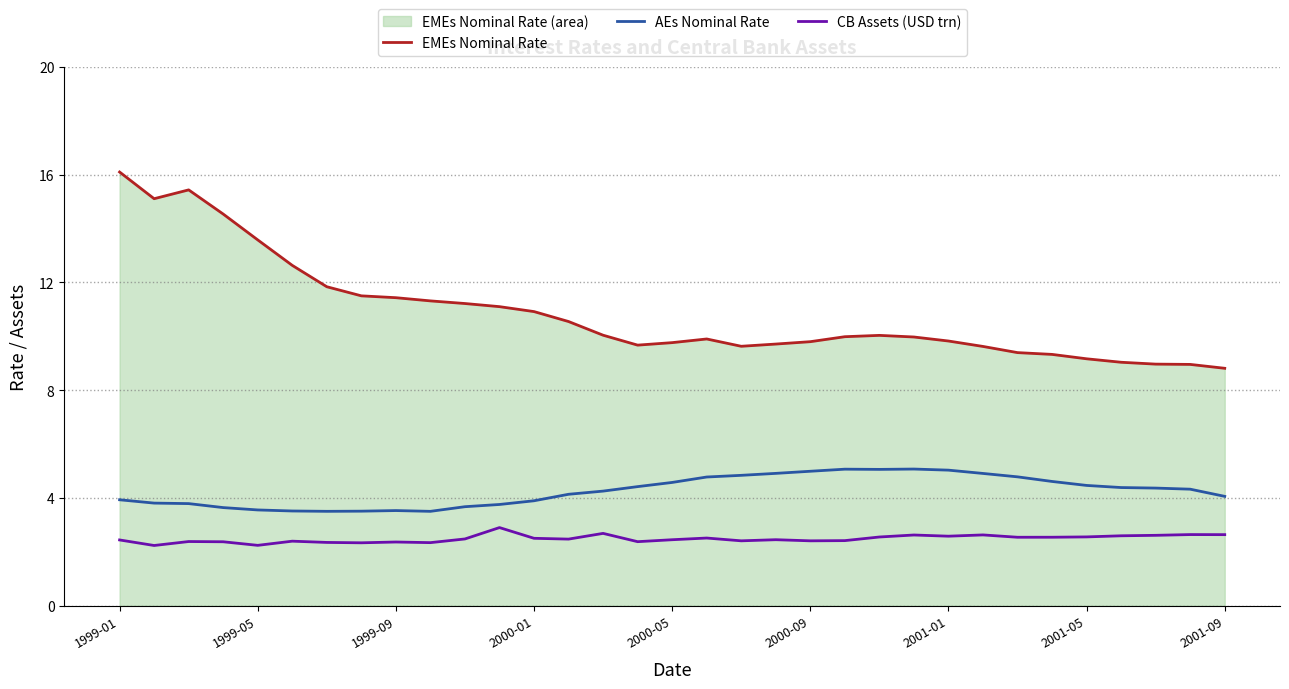

What is the smallest value displayed?

2.2